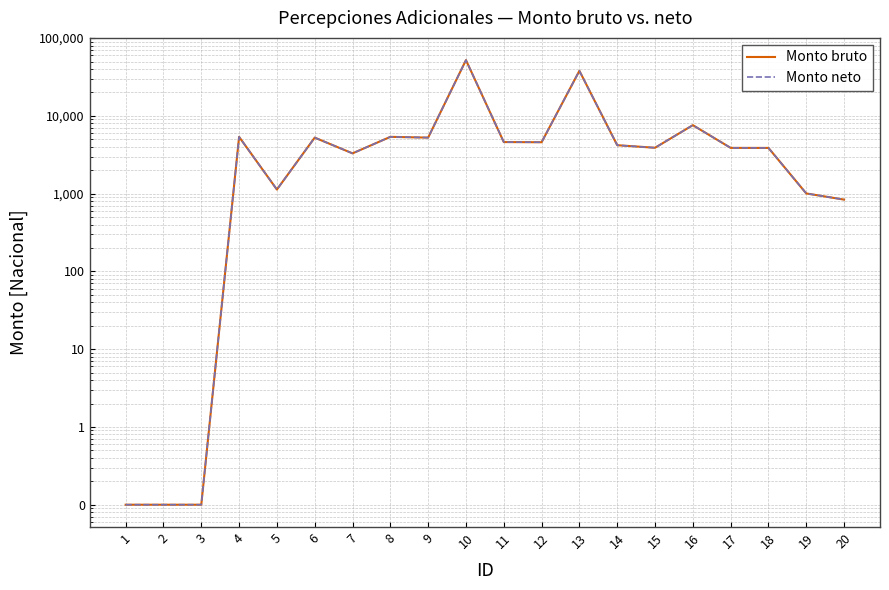

How many interior local valleys does the Monto bruto series have?

5